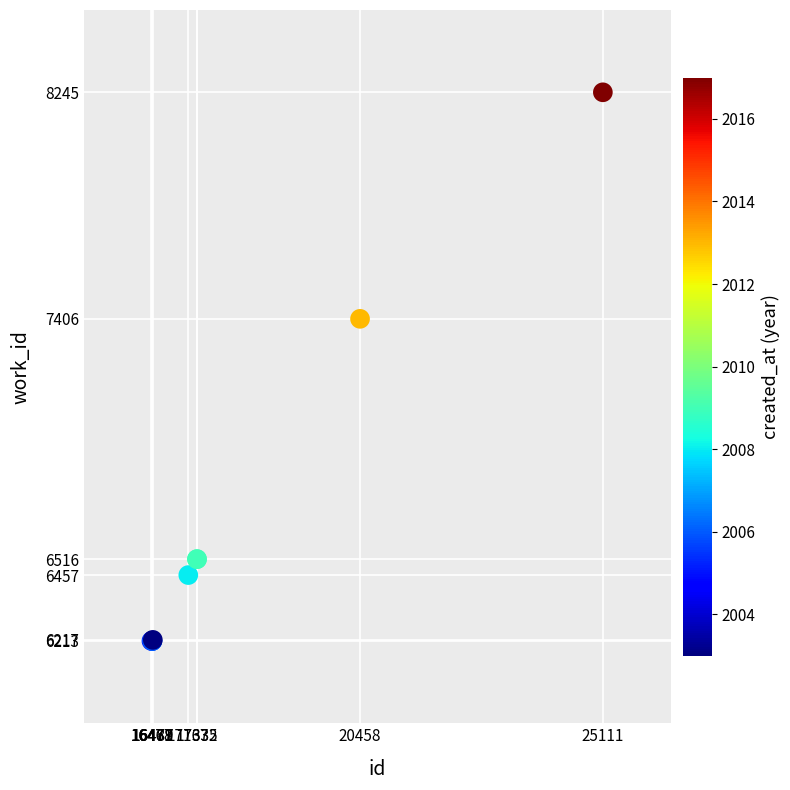

What Y value in the scatter plot is closest to 7229?

7406